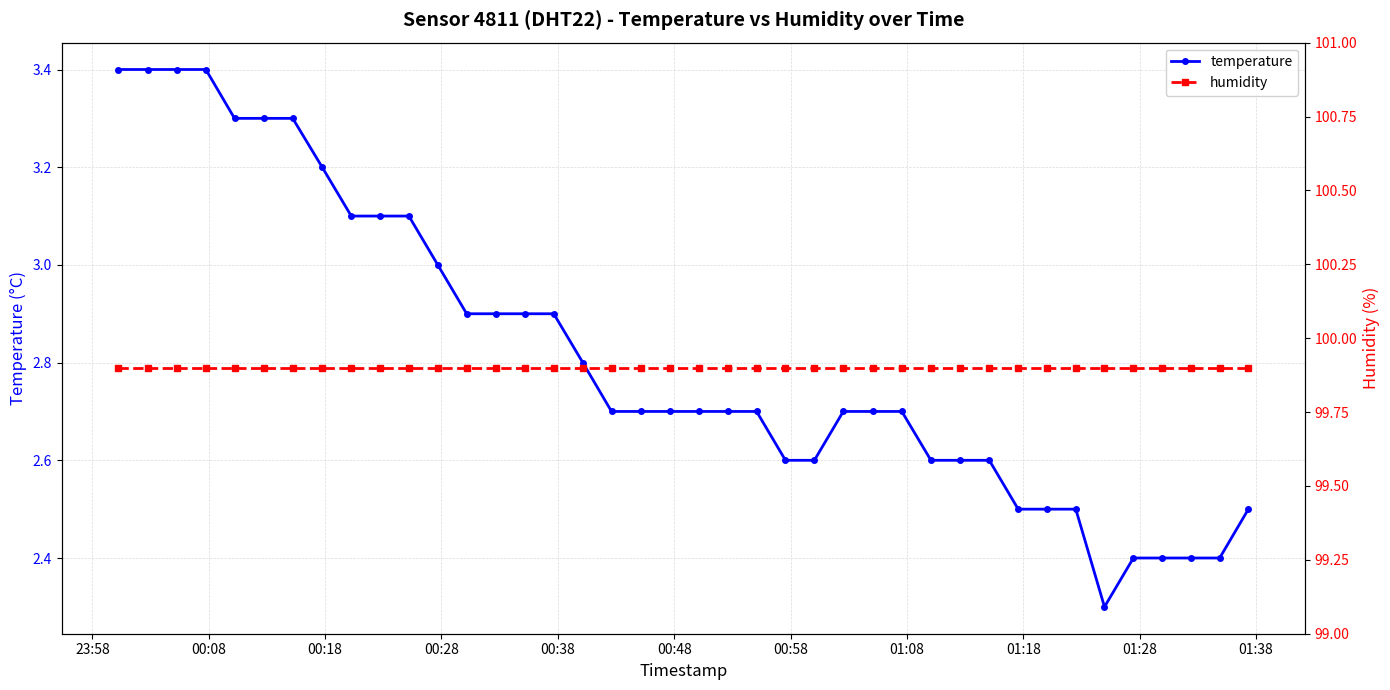

What is the value of the temperature point at the 22nd from the left?

2.7